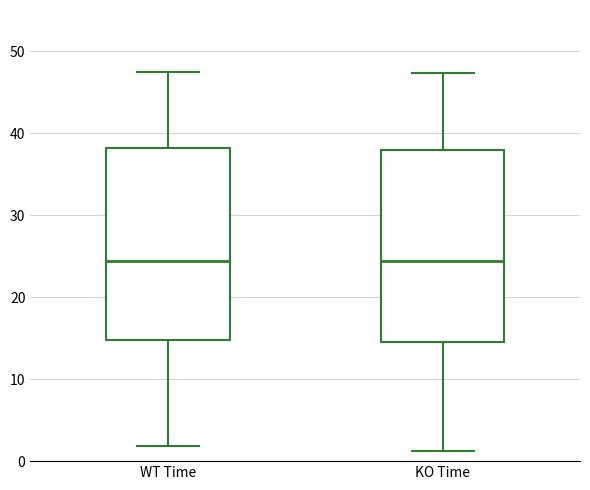

Reading left to right, read every box against the y-axis: the position of its median line, the range the box covers, and the ends of its whiskers. The values are not printed on the chart, so give them approximately, as read against the axis.

WT Time: median 24, box 15 to 38, whiskers 2 to 47
KO Time: median 24, box 15 to 38, whiskers 1 to 47